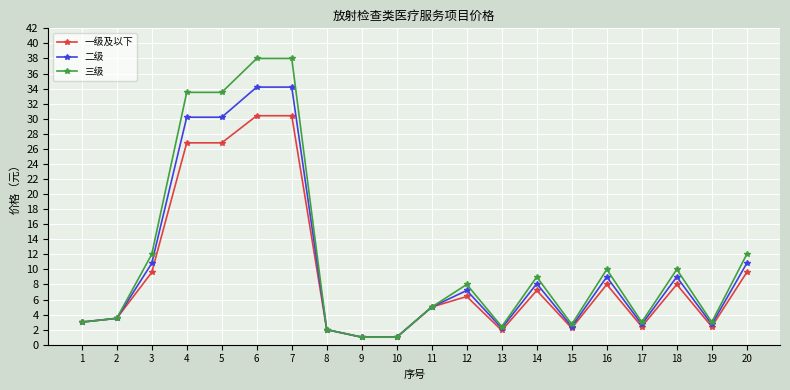

Which series changed the most between 7 and 19?

三级